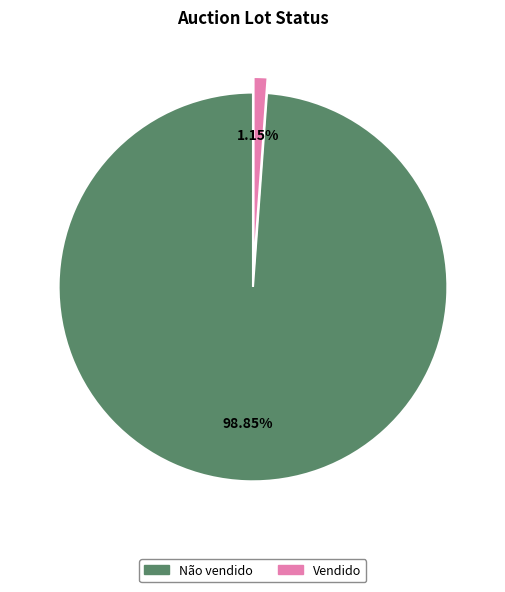

Rank the categories by value from lowest to highest.

Vendido, Não vendido